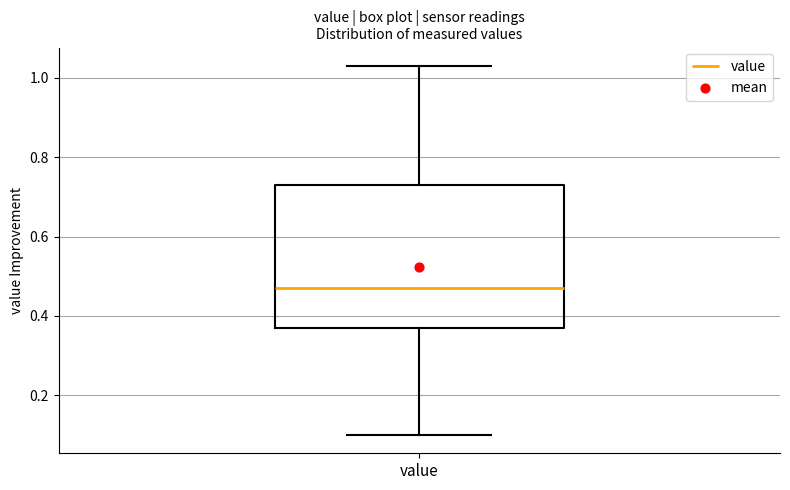

Transcribe this box plot: give where the median line is, the range the box spans, and where the two whiskers end, as read against the y-axis. The values are not printed on the chart, so give them approximately, as read against the axis.

median 0.48, box 0.38 to 0.74, whiskers 0.10 to 1.04